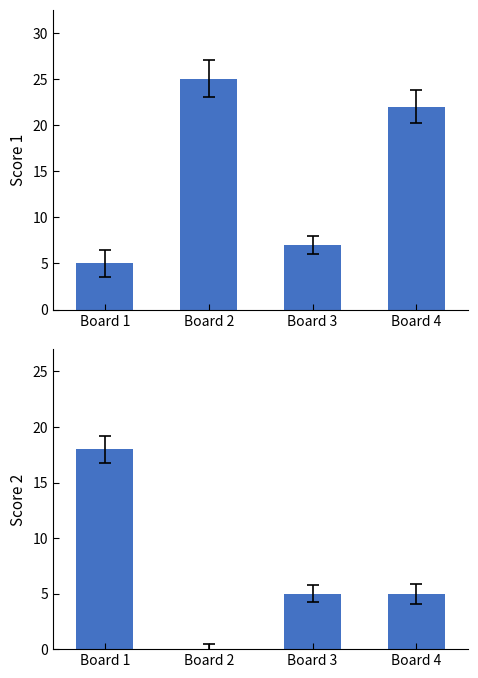

How many groups of bars are there?

4